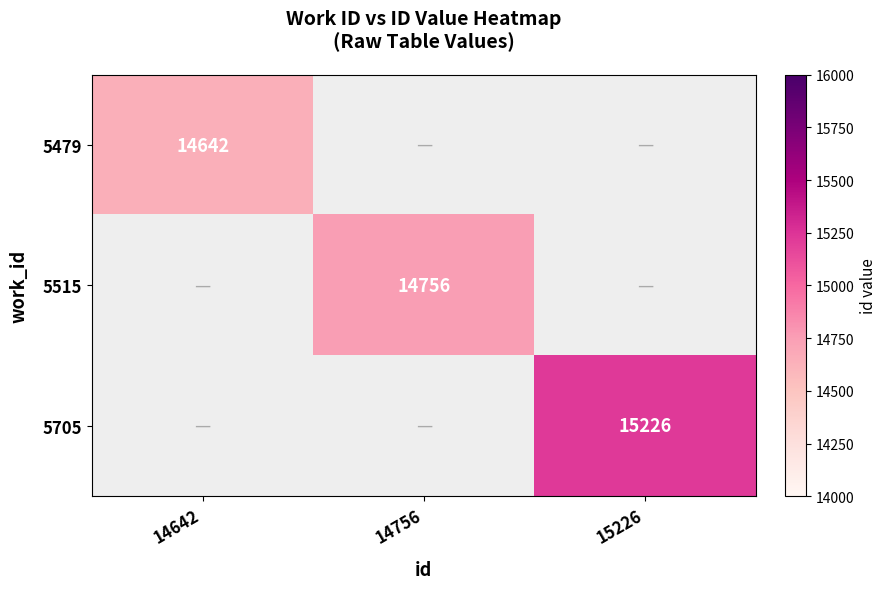

At how many categories does at least one series exceed 15166?

1